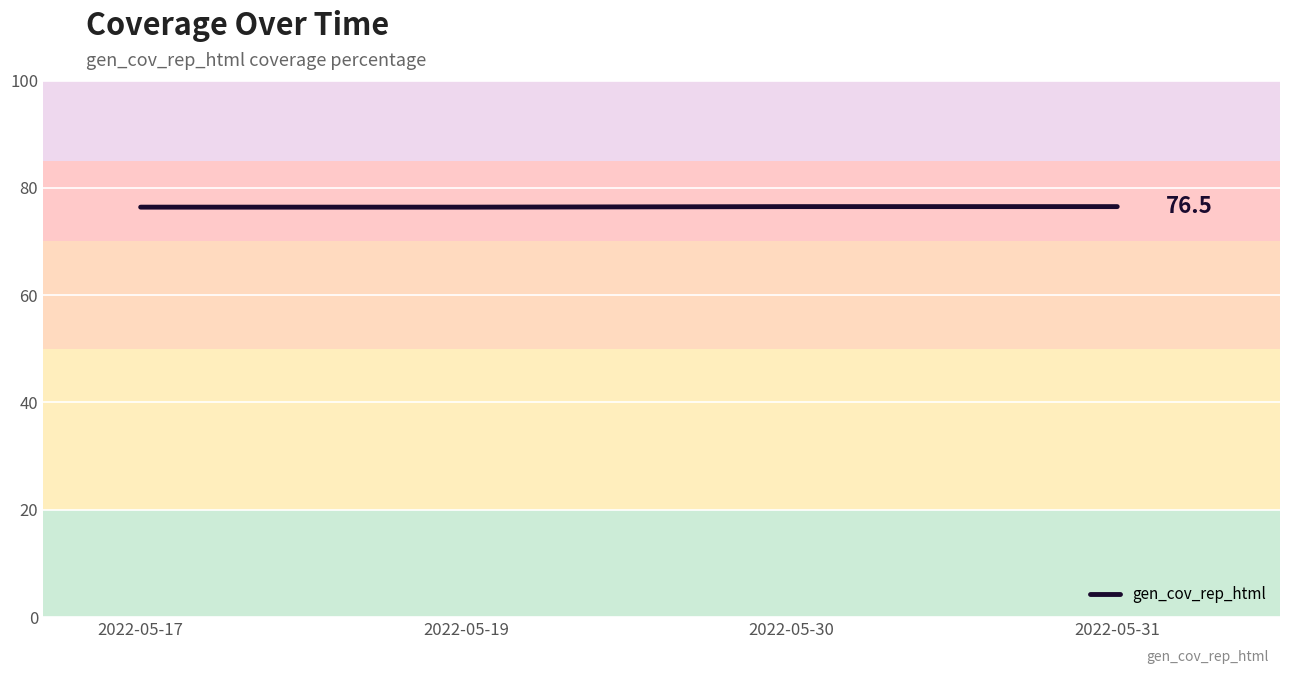

Read the value at 2022-05-19.

76.4